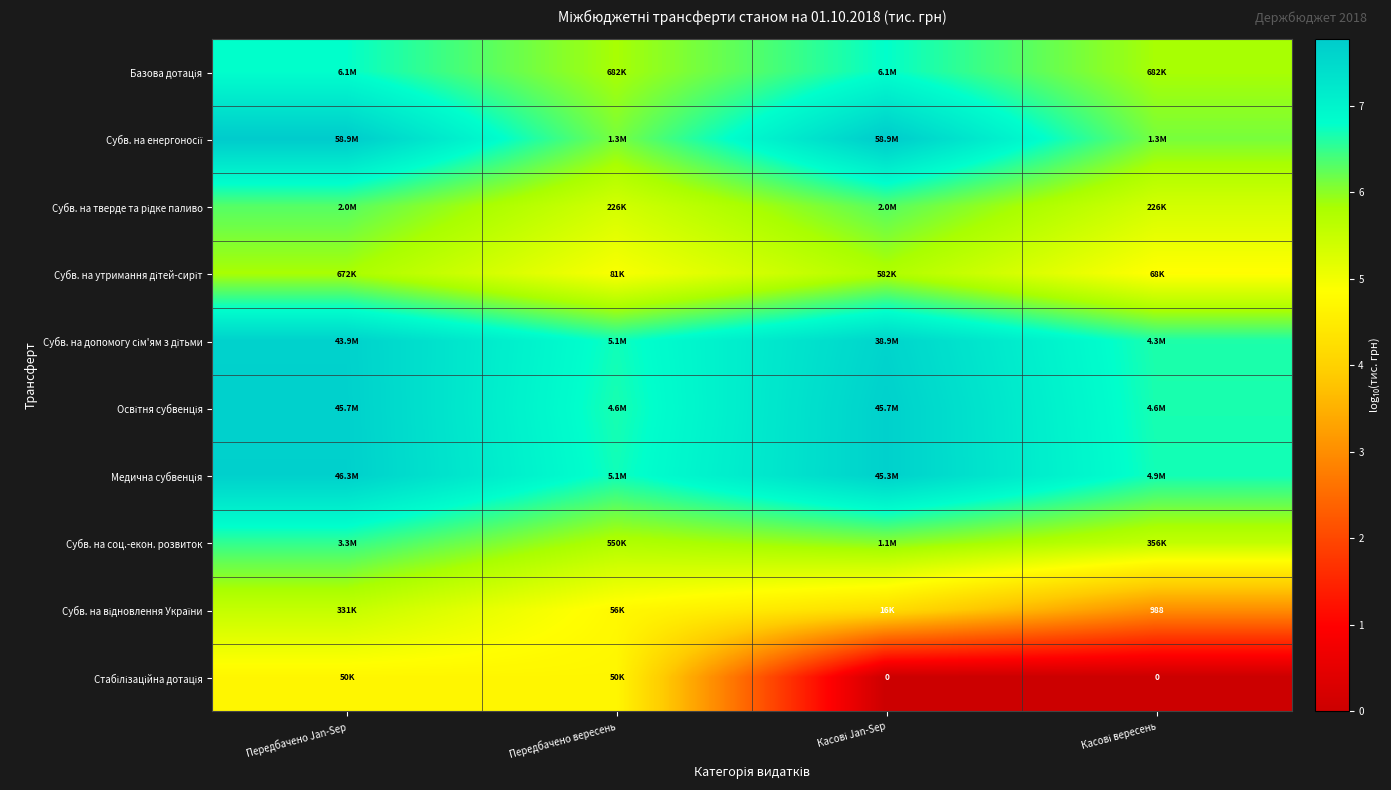

True or false: Субв. на соц.-екон. розвиток has a value of 10.5 at Касові Jan-Sep.

False